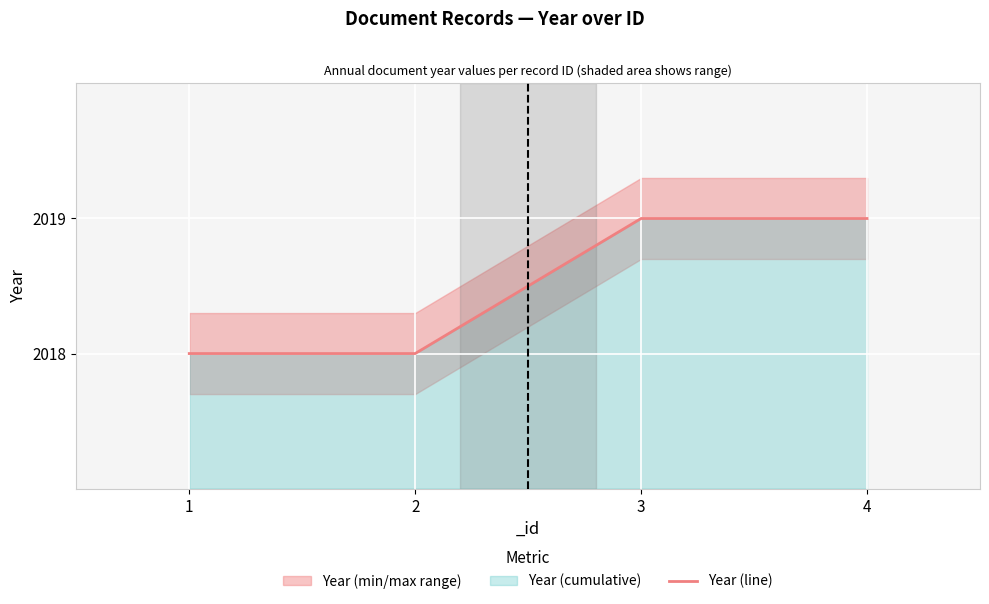

Is it true that Year (line) equals 3224 at 2?

False